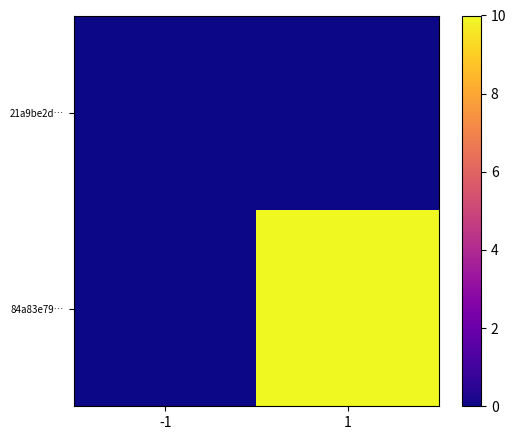

Which series has the widest spread of values?

84a83e79…